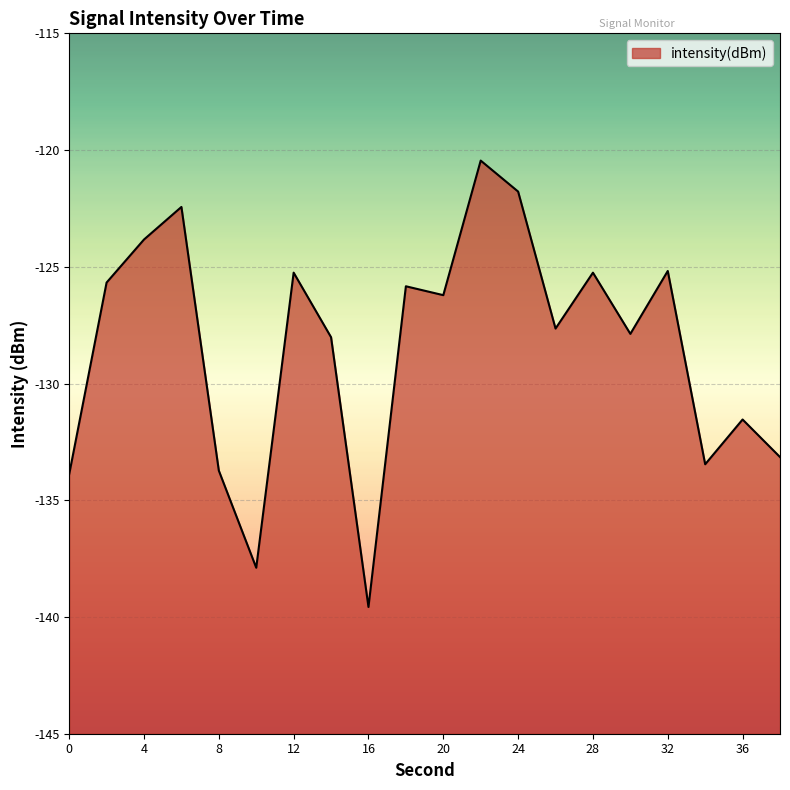

Where does the data first go above -126?

2